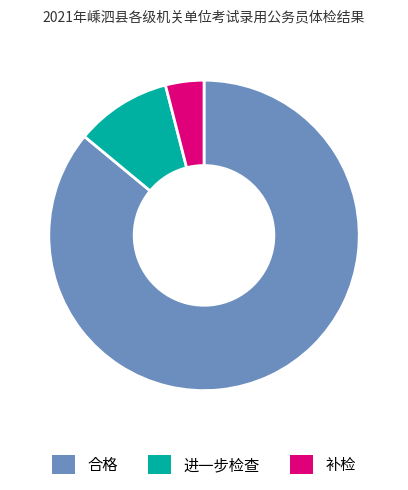

Is there any slice that represents more than half of the pie?

Yes